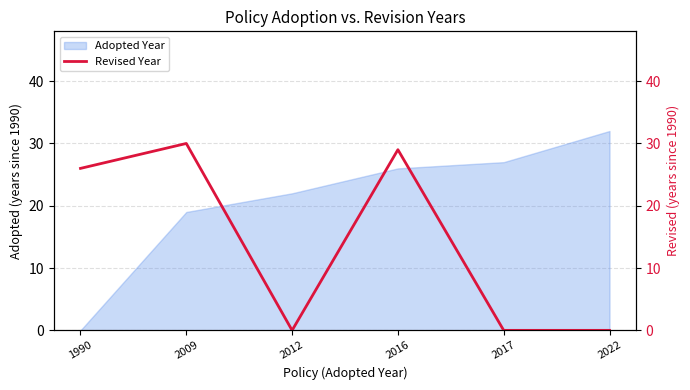

True or false: there are more than 1 points higher than both neighbors.

True